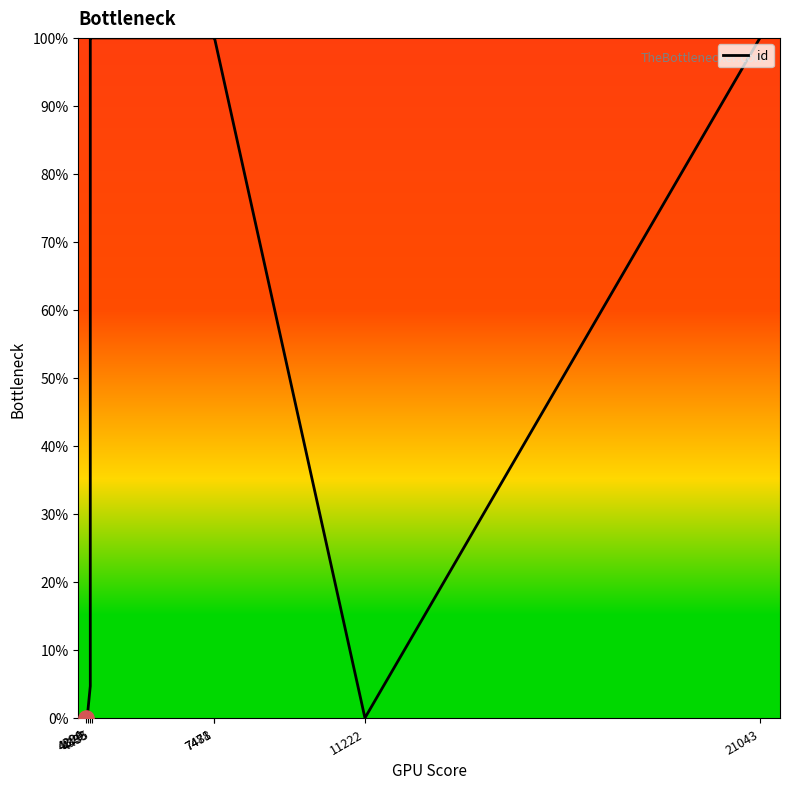

Which has a higher value, 7481 or 21043?

7481